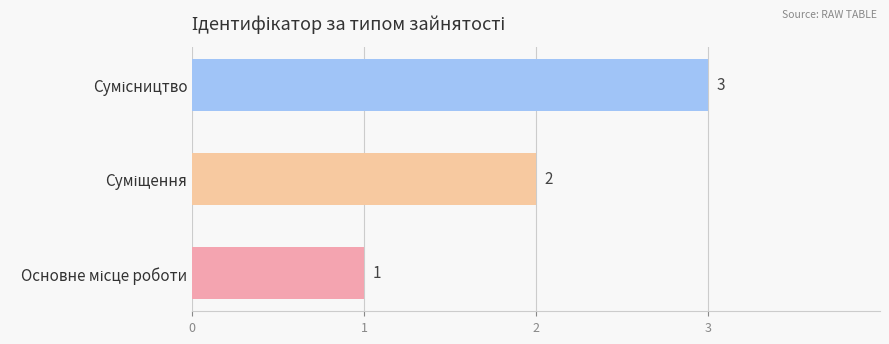

What is the sum of all values?

6